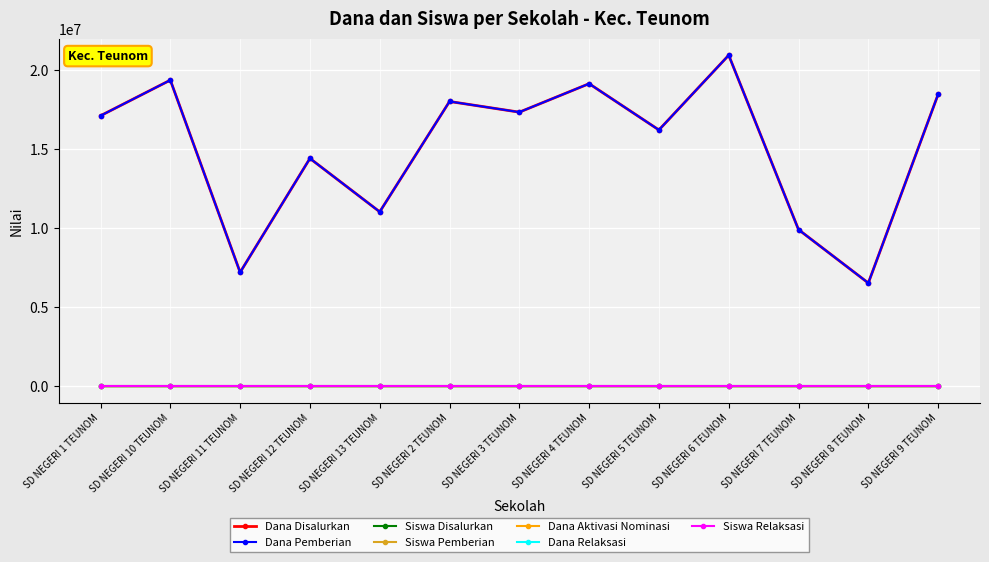

Is the value of Siswa Pemberian at SD NEGERI 13 TEUNOM greater than the value of Dana Disalurkan at SD NEGERI 8 TEUNOM?

No